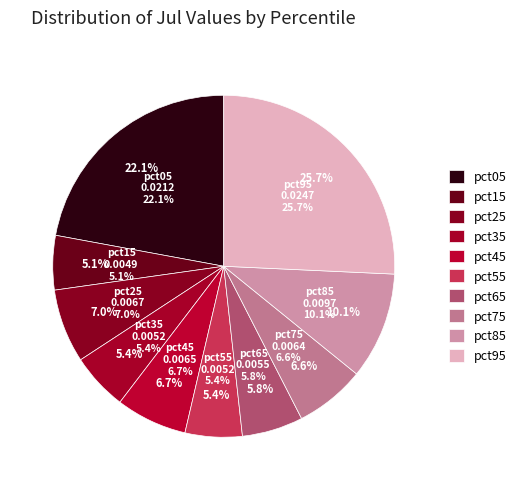

What percentage is the pct25 slice, to the nearest percent?

7%